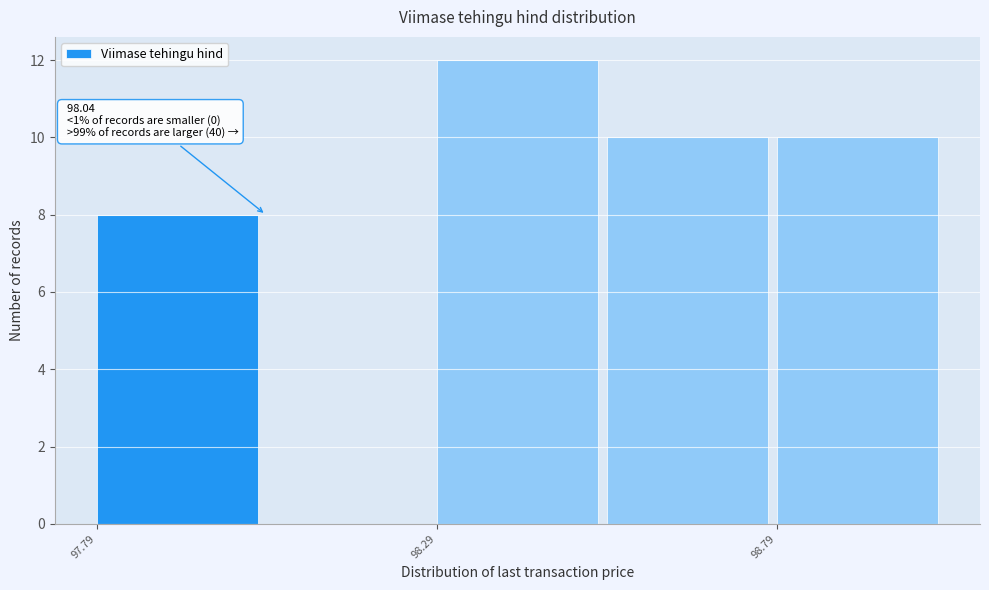

Over which range of the x-axis is the bar tallest?

98.30 to 98.55